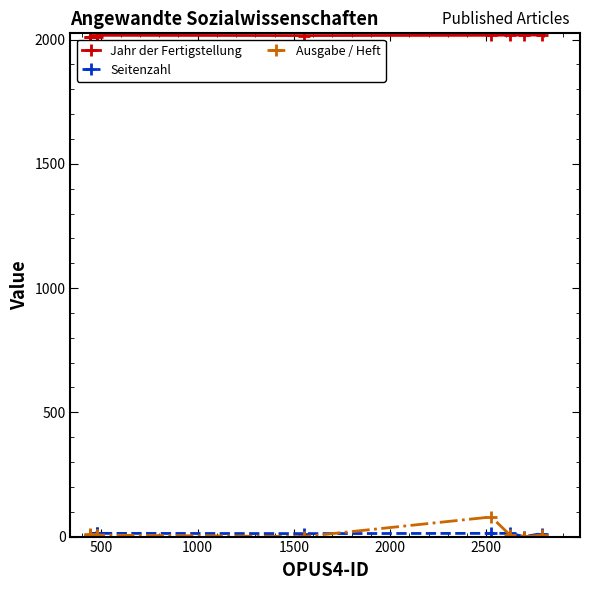

Which series has the largest total across all categories?

Jahr der Fertigstellung